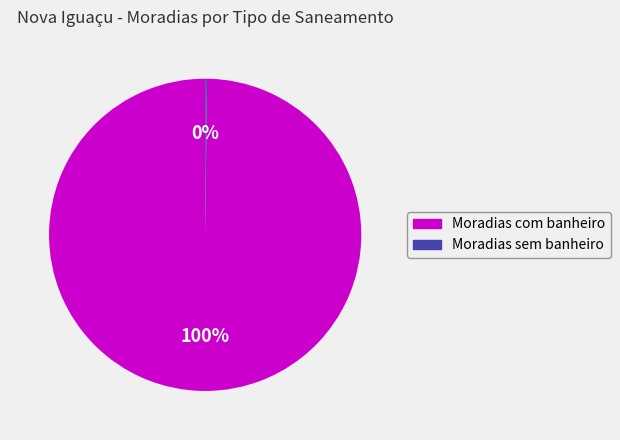

Does Moradias com banheiro account for over 50% of the chart?

Yes